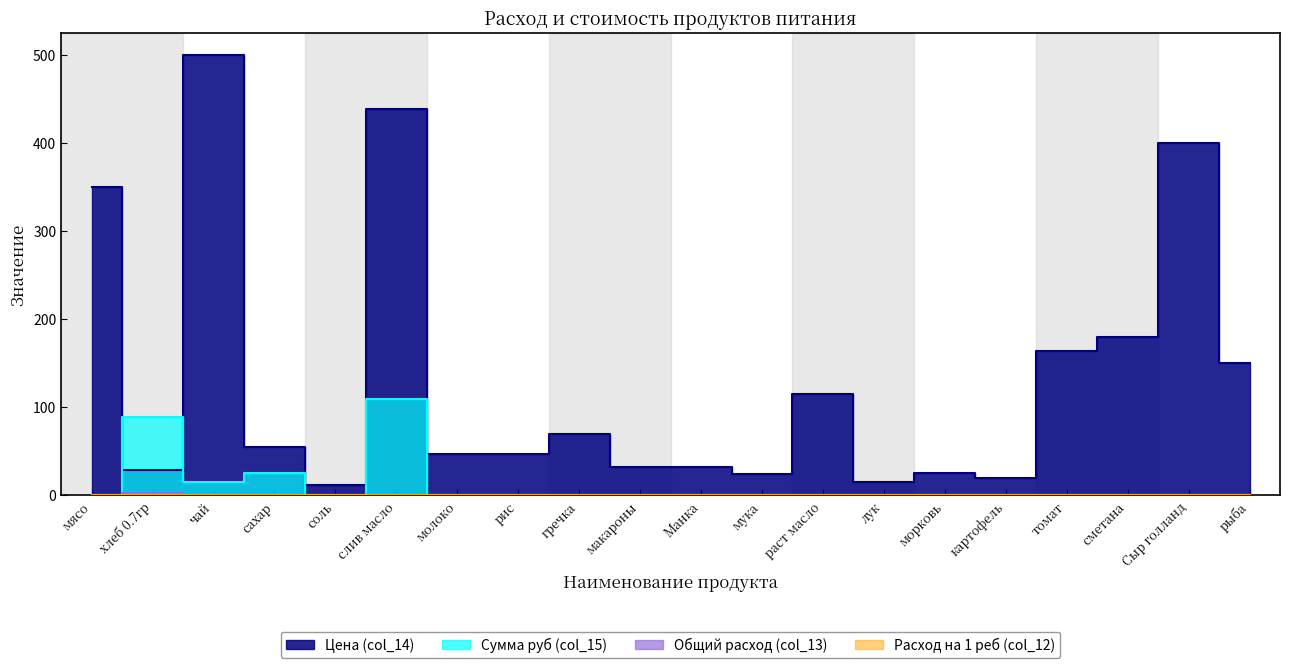

Rank the series at слив масло from highest to lowest value.

Цена (col_14), Сумма руб (col_15), Общий расход (col_13), Расход на 1 реб (col_12)